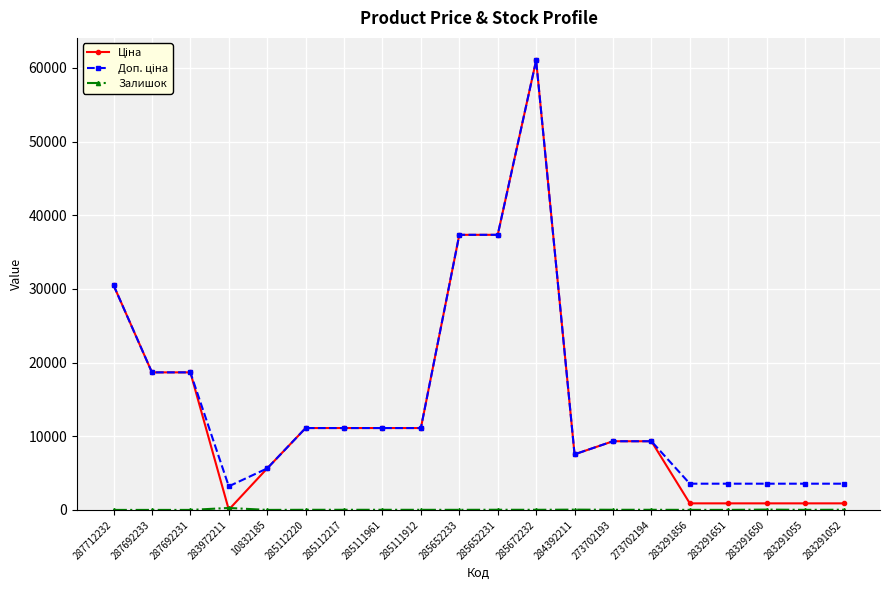

At which category is the sum across all series the highest?

285672232